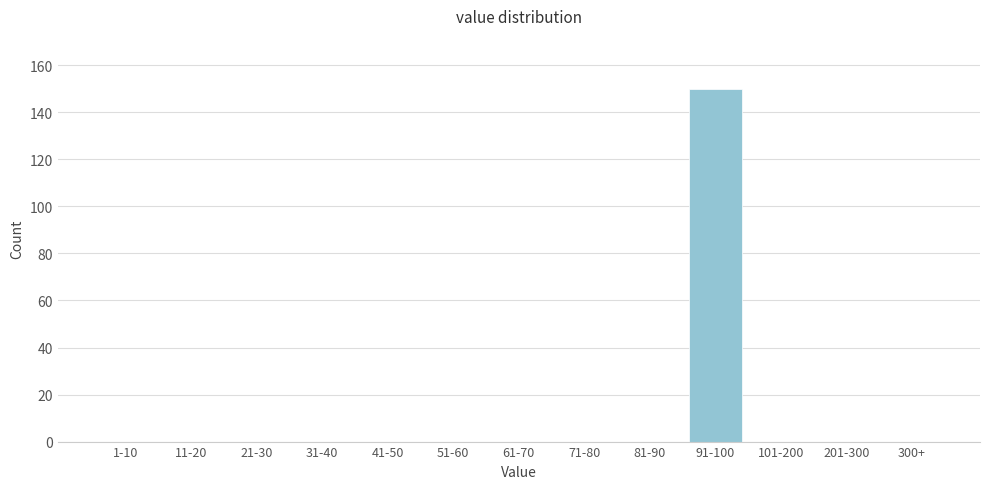

Reading left to right, what are all the values shown in this chart?

1-10=0	11-20=0	21-30=0	31-40=0	41-50=0	51-60=0	61-70=0	71-80=0	81-90=0	91-100=150	101-200=0	201-300=0	300+=0